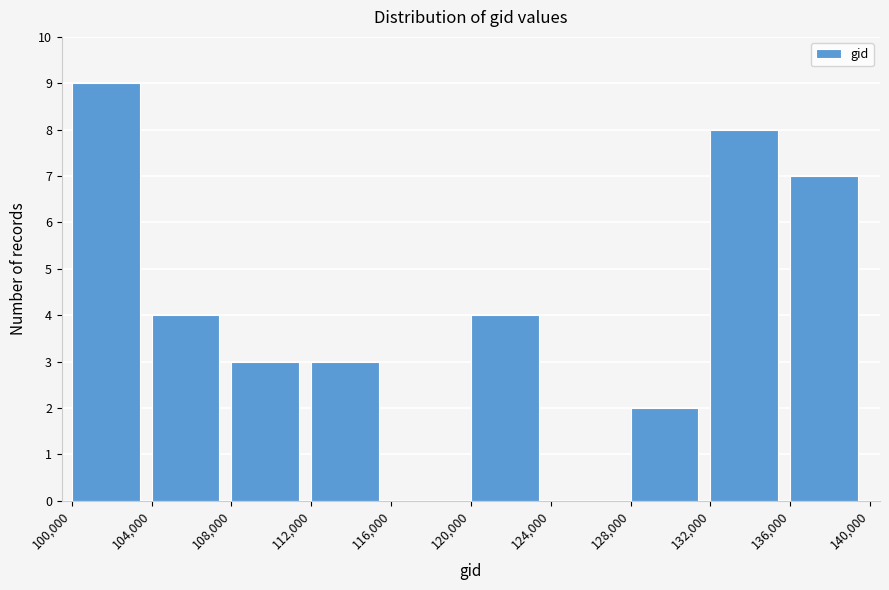

Reading left to right, list every bar in this chart as the range it spans on the x-axis followed by its height. The values are not printed on the chart, so give them approximately, as read against the axis.

100,000 to 104,000: 9
104,000 to 108,000: 4
108,000 to 112,000: 3
112,000 to 116,000: 3
116,000 to 120,000: 0
120,000 to 124,000: 4
124,000 to 128,000: 0
128,000 to 132,000: 2
132,000 to 136,000: 8
136,000 to 140,000: 7